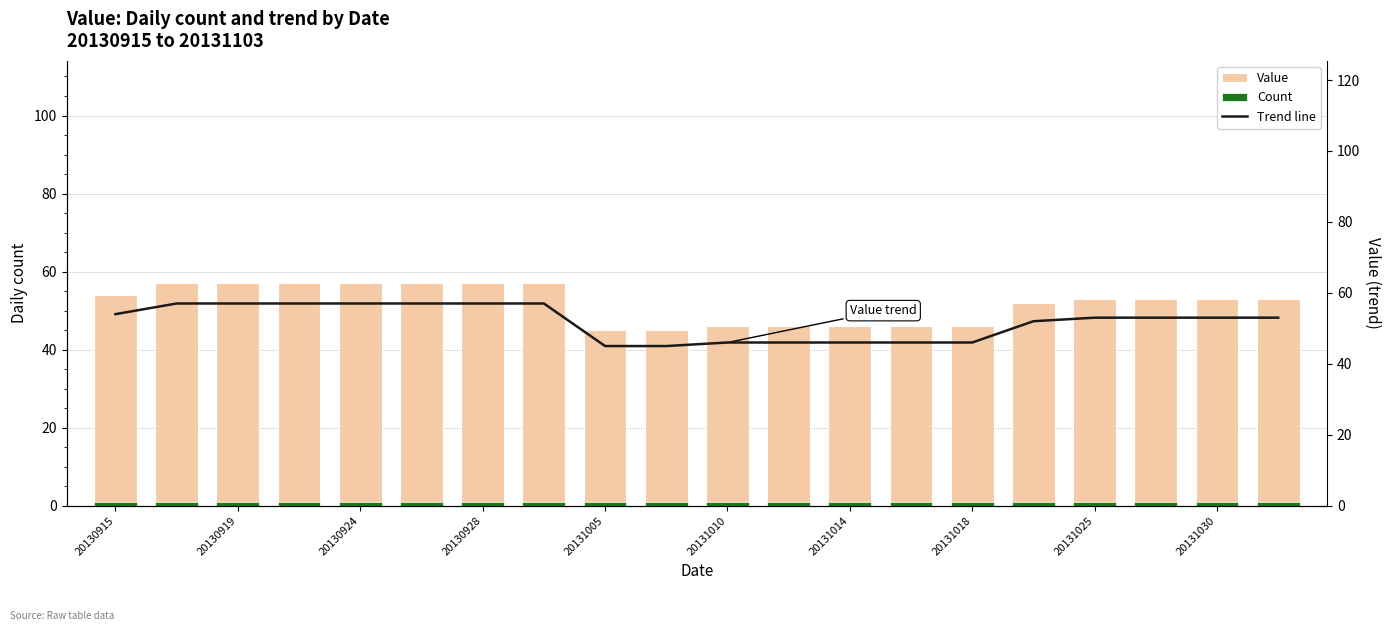

What is the difference between the second highest and minimum values in the Value series?

12